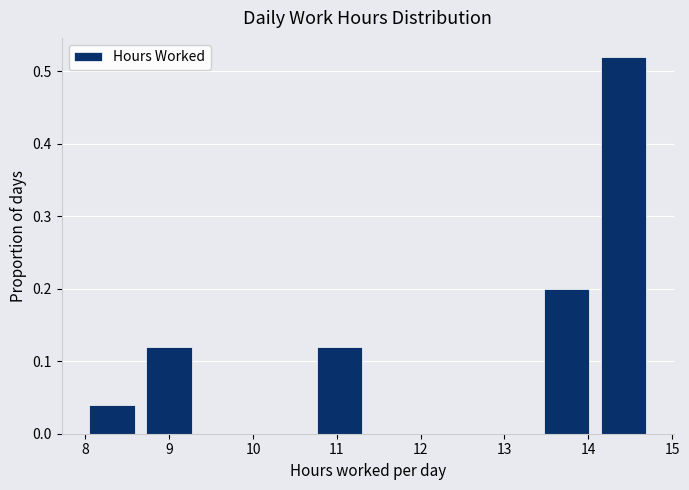

What is the height of the bar covering 8.0 to 8.7 on the x-axis? Neither the bar edges nor the heights are printed on the chart, so give them approximately, as read against the axes.

0.04